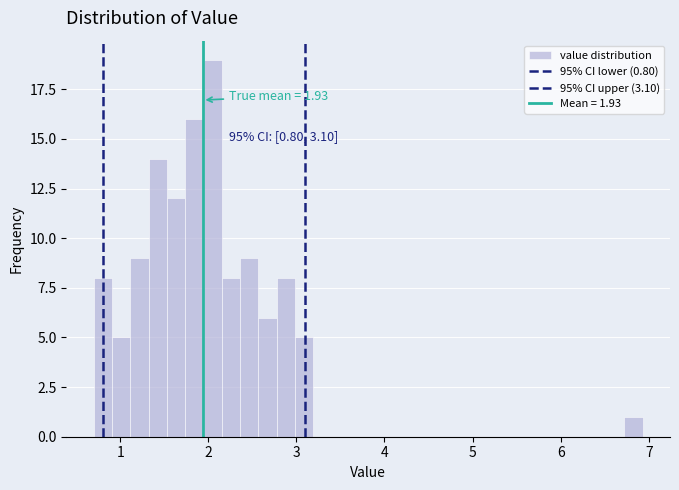

Read against the x-axis, roughly where is the centre of the tallest bar?

2.0